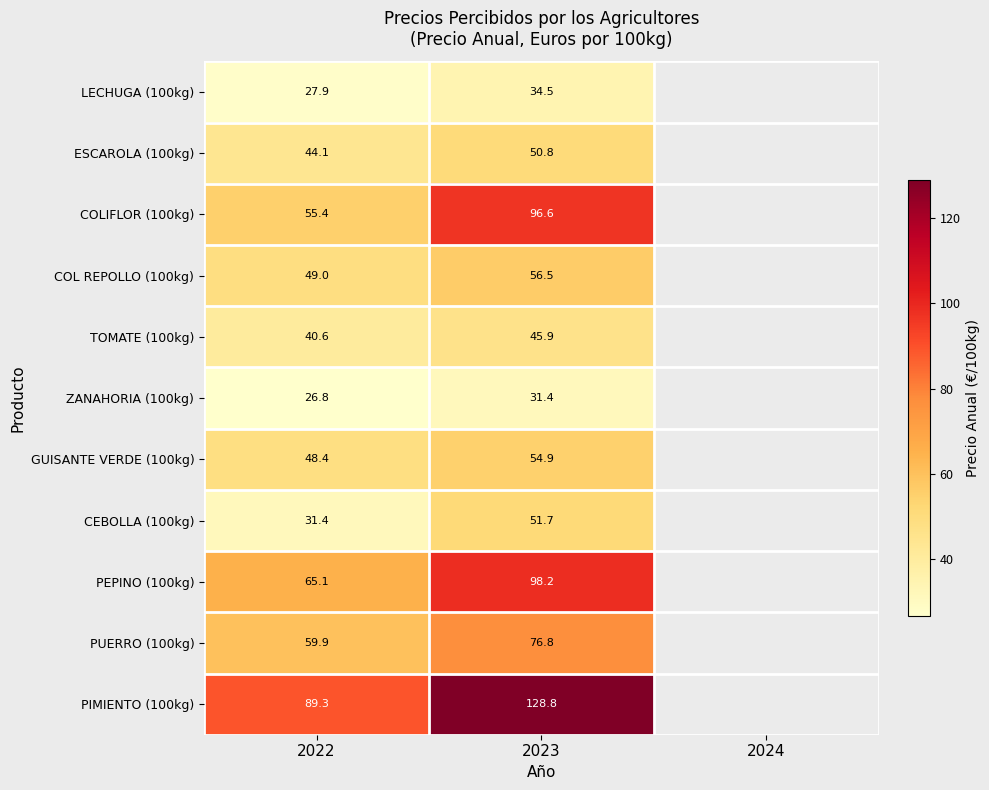

Which label corresponds to the largest value in the chart?

2023